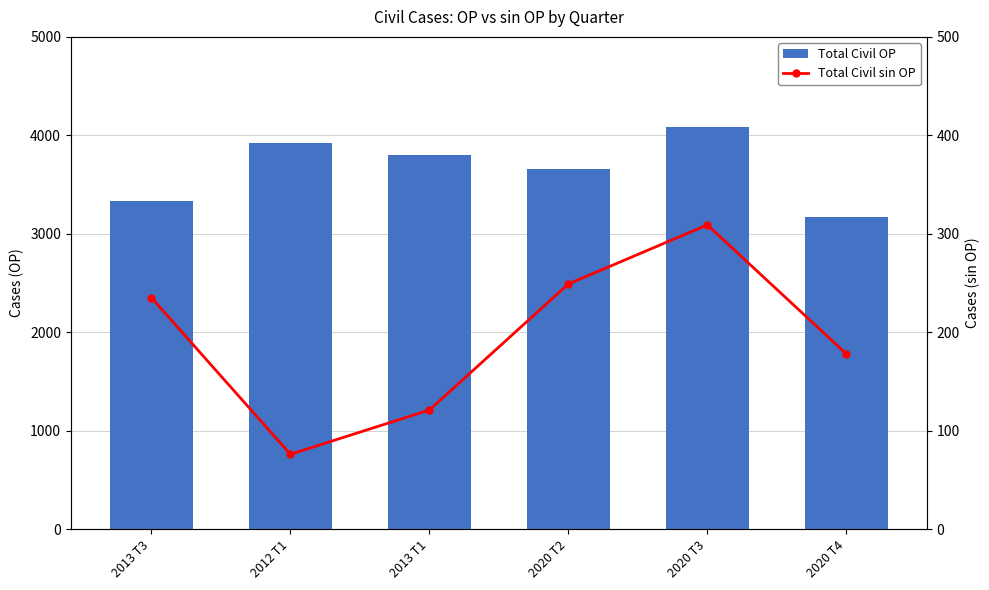

The value of Total Civil OP at 2013 T1 is 3805. True or false?

True